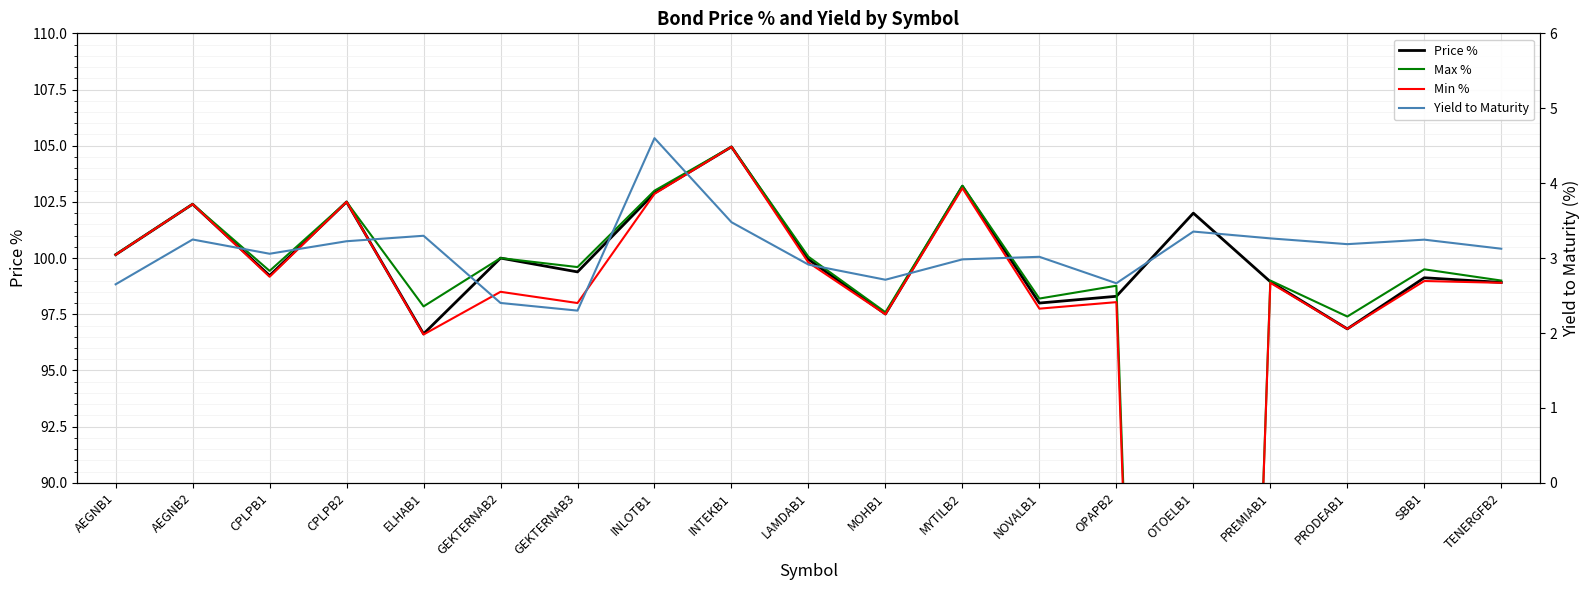

How many lines are shown in the chart?

4